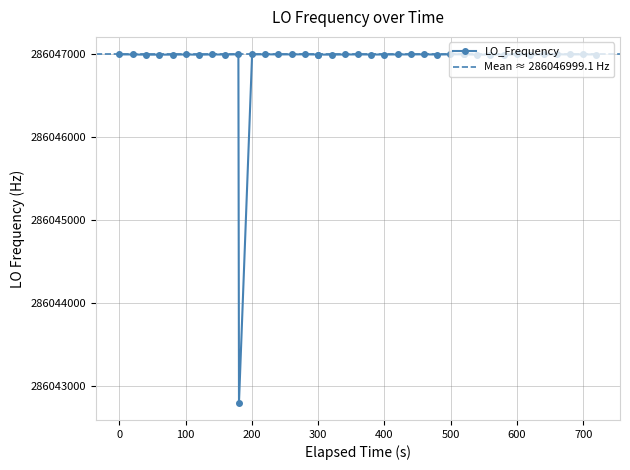

Does the chart display data point markers on the line(s)?

Yes